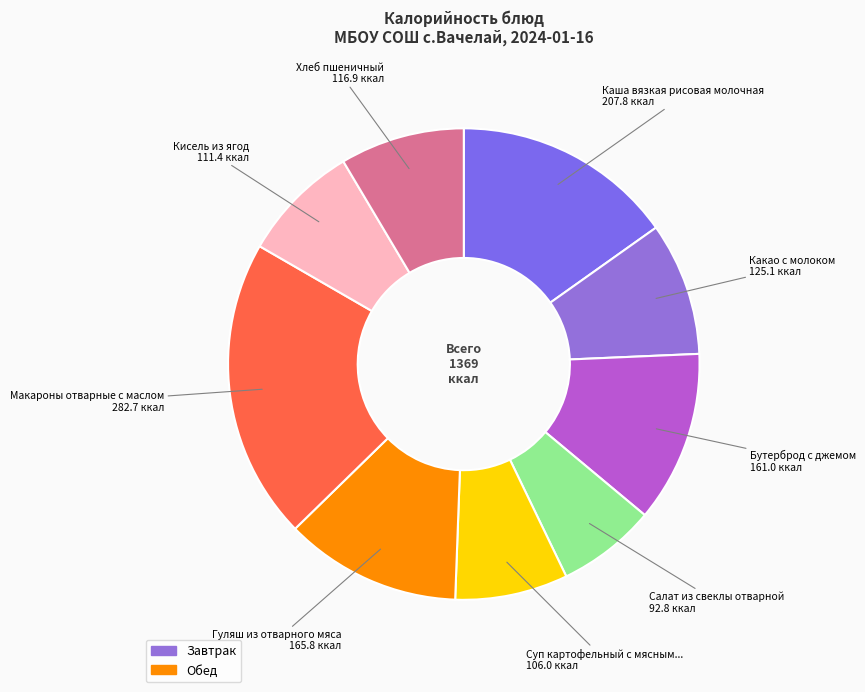

To the nearest percent, what is the difference between the largest and smallest slice percentages?

14%